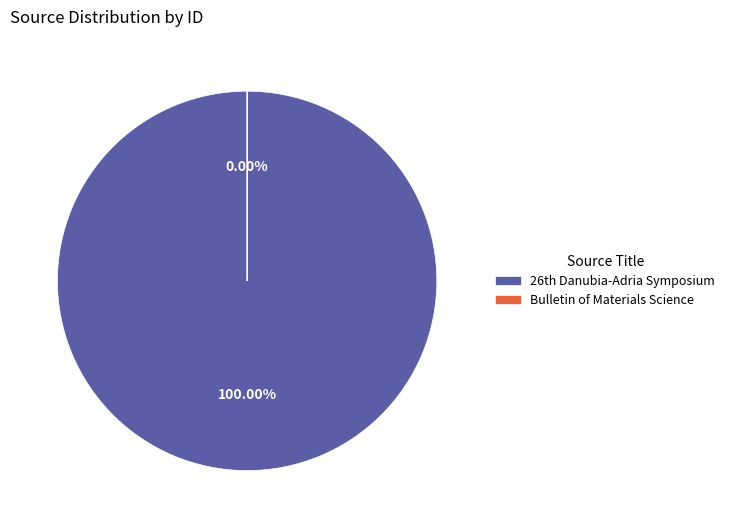

Which slice represents more than half of the pie?

26th Danubia-Adria Symposium